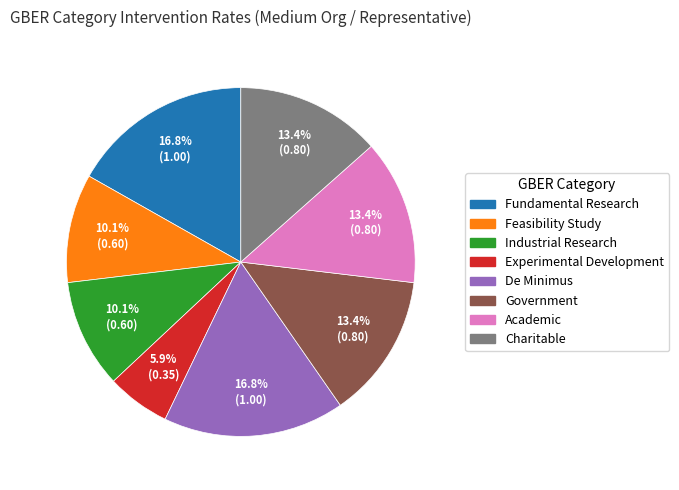

Does any single category account for the majority?

No